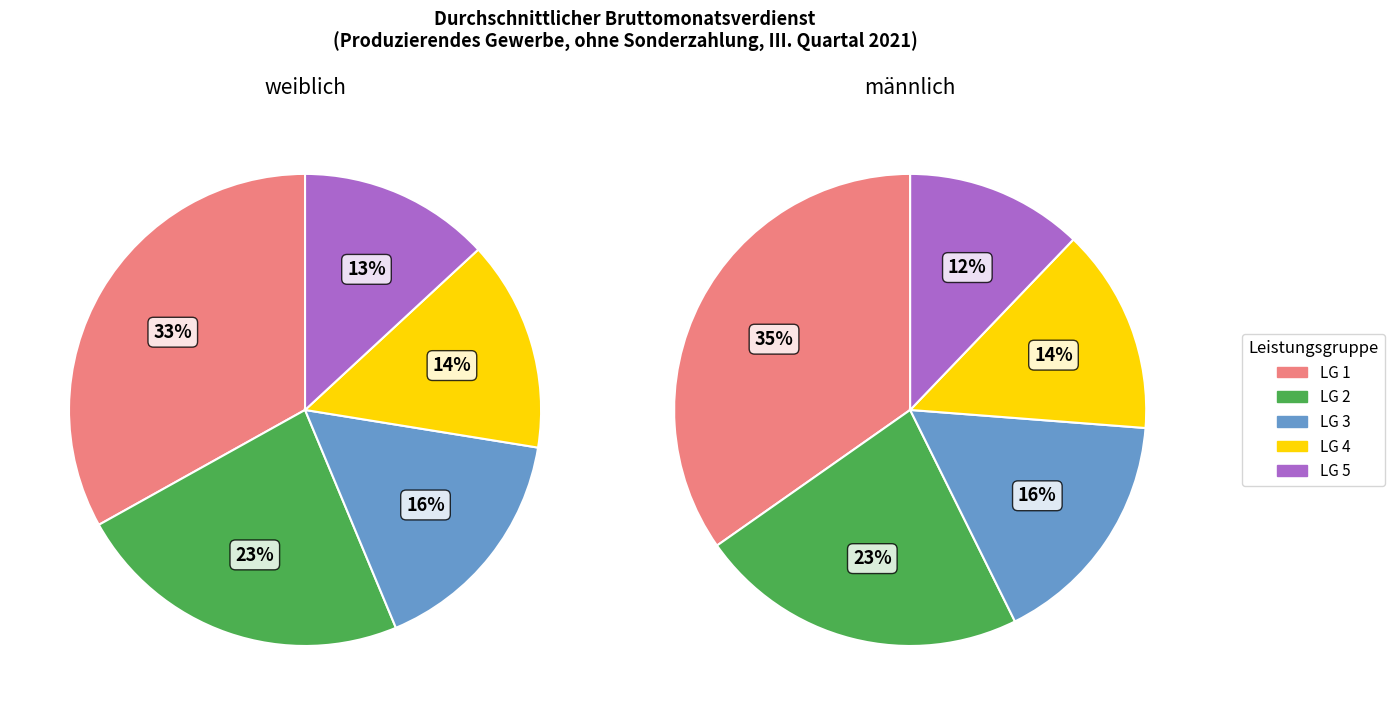

What is the smallest slice in the pie chart?

LG 5